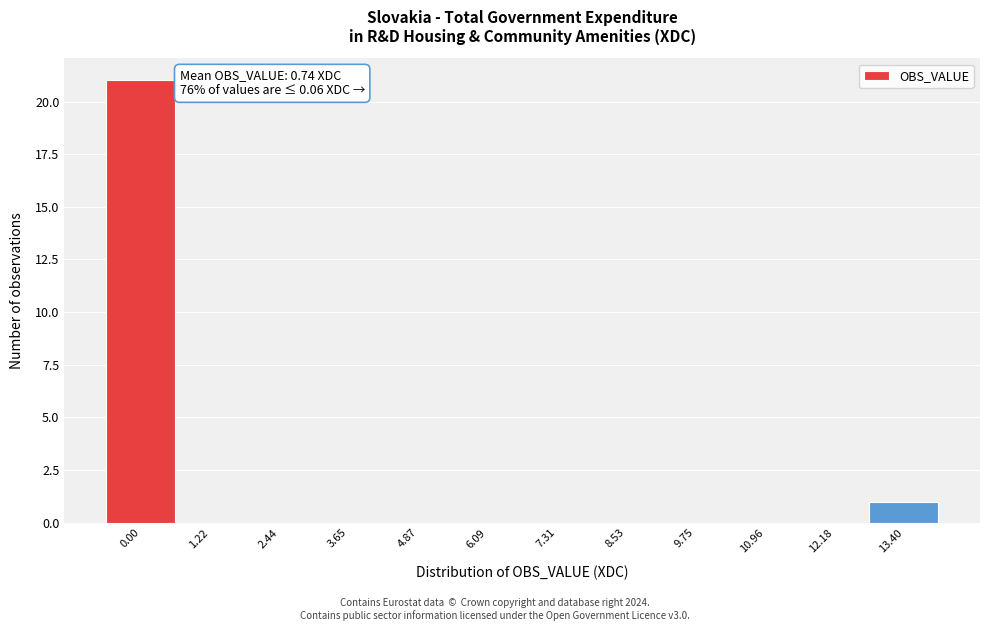

Reading left to right, list all the values displayed in this chart.

0.00=21	1.22=0	2.44=0	3.65=0	4.87=0	6.09=0	7.31=0	8.53=0	9.75=0	10.96=0	12.18=0	13.40=1